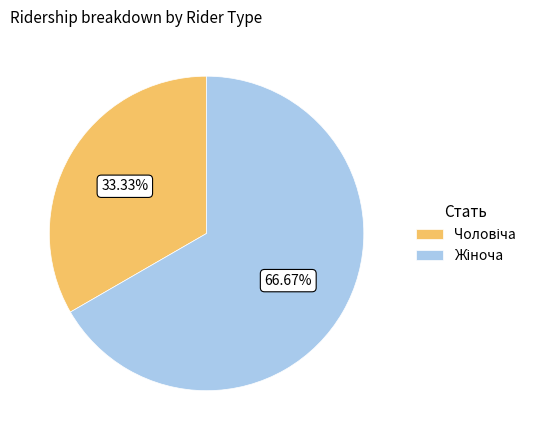

Does any single category account for the majority?

Yes